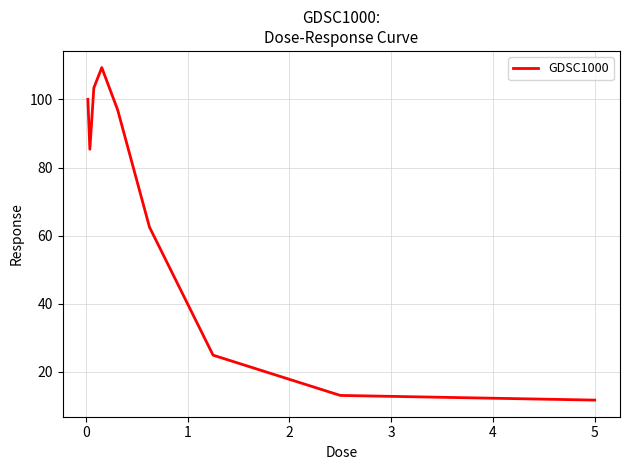

How many categories are shown in the chart?

9